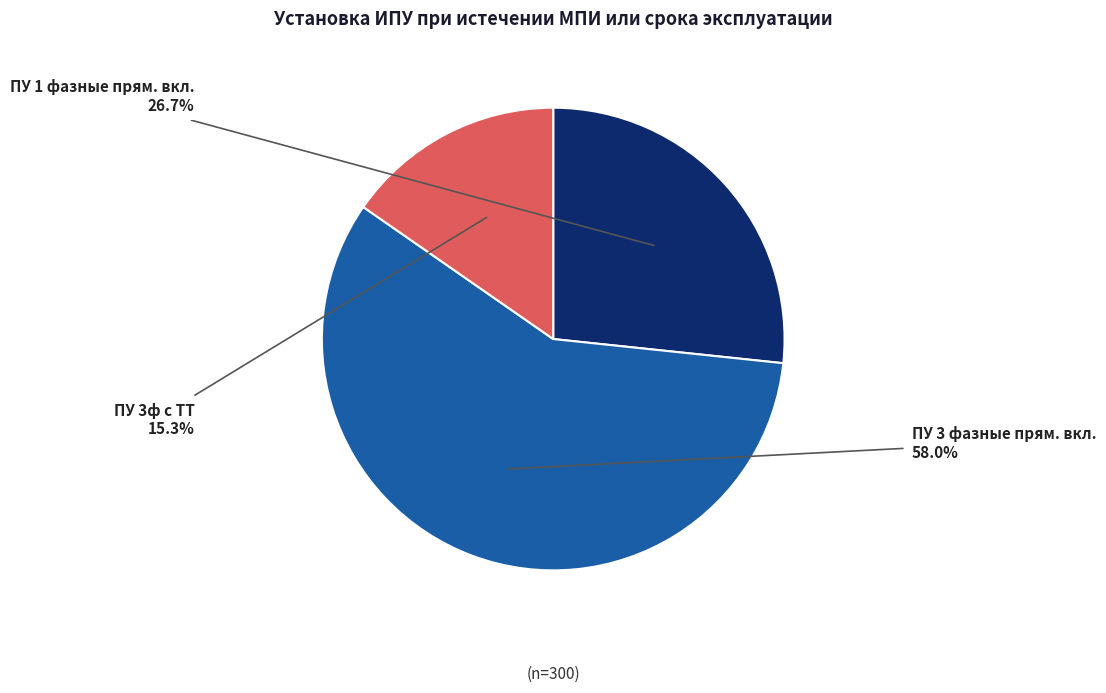

Is there a majority slice in this chart?

Yes